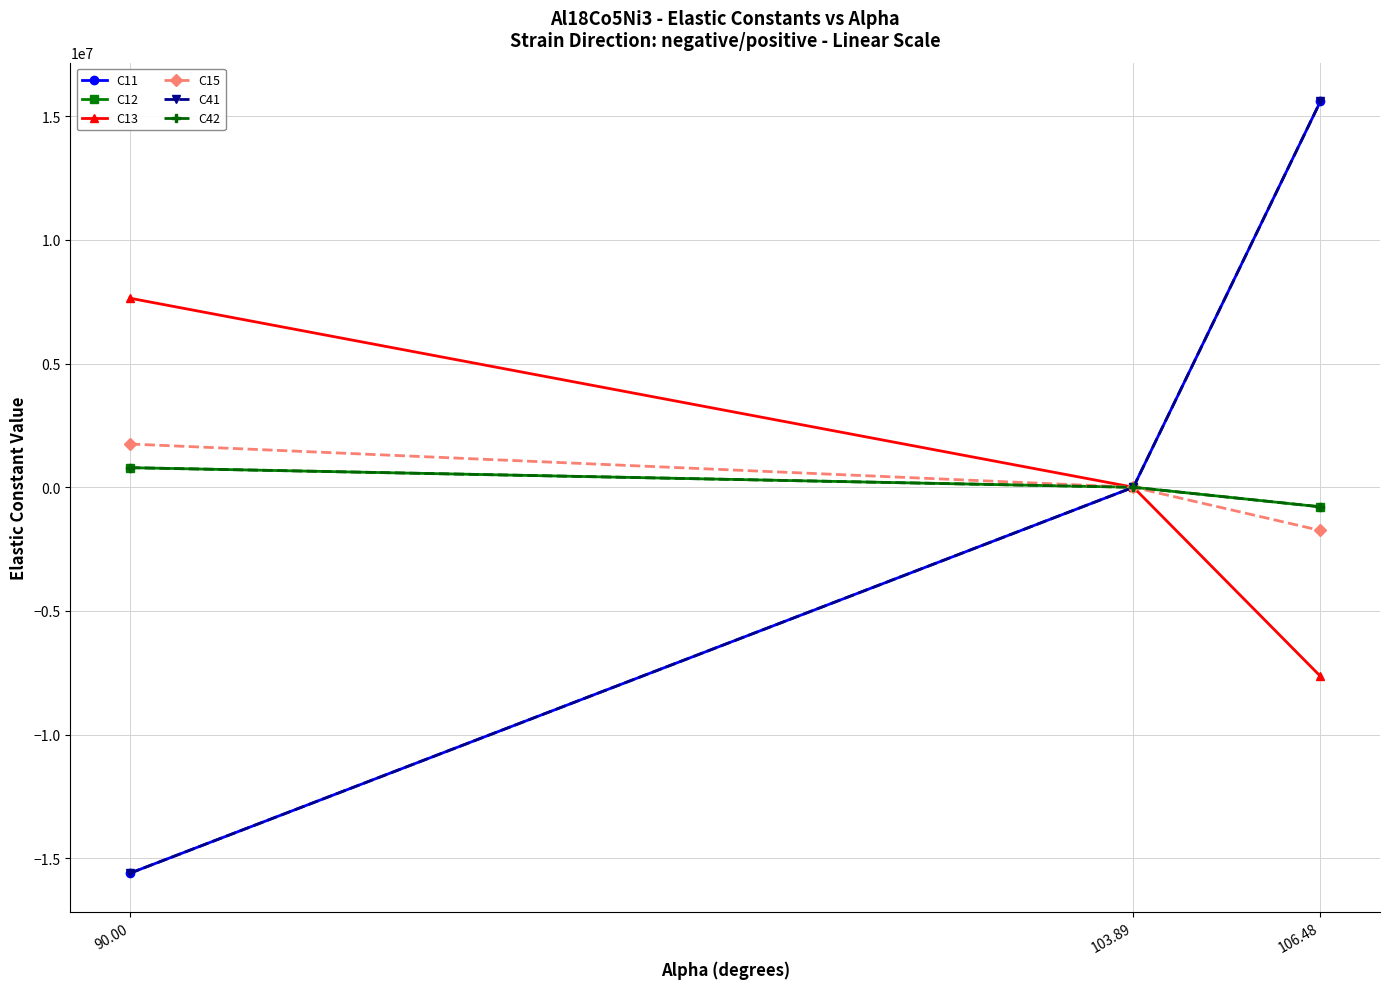

List the labels in order of C41 value, largest first.

106.48, 103.89, 90.00